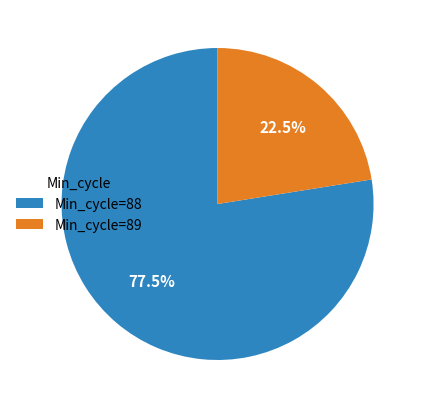

Combined, do Min_cycle=89 and Min_cycle=88 account for over 50%?

Yes